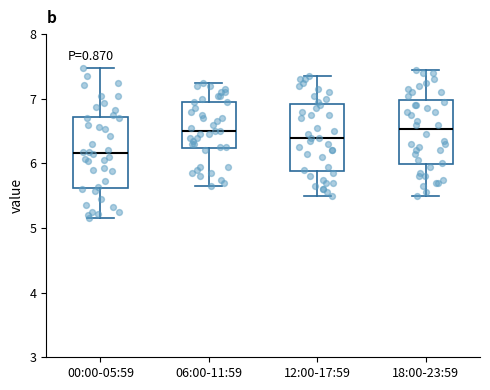

Reading left to right, read every box against the y-axis: the position of its median line, the range the box covers, and the ends of its whiskers. The values are not printed on the chart, so give them approximately, as read against the axis.

00:00-05:59: median 6.2, box 5.6 to 6.7, whiskers 5.2 to 7.5
06:00-11:59: median 6.5, box 6.2 to 7.0, whiskers 5.7 to 7.3
12:00-17:59: median 6.4, box 5.9 to 6.9, whiskers 5.5 to 7.4
18:00-23:59: median 6.5, box 6.0 to 7.0, whiskers 5.5 to 7.5